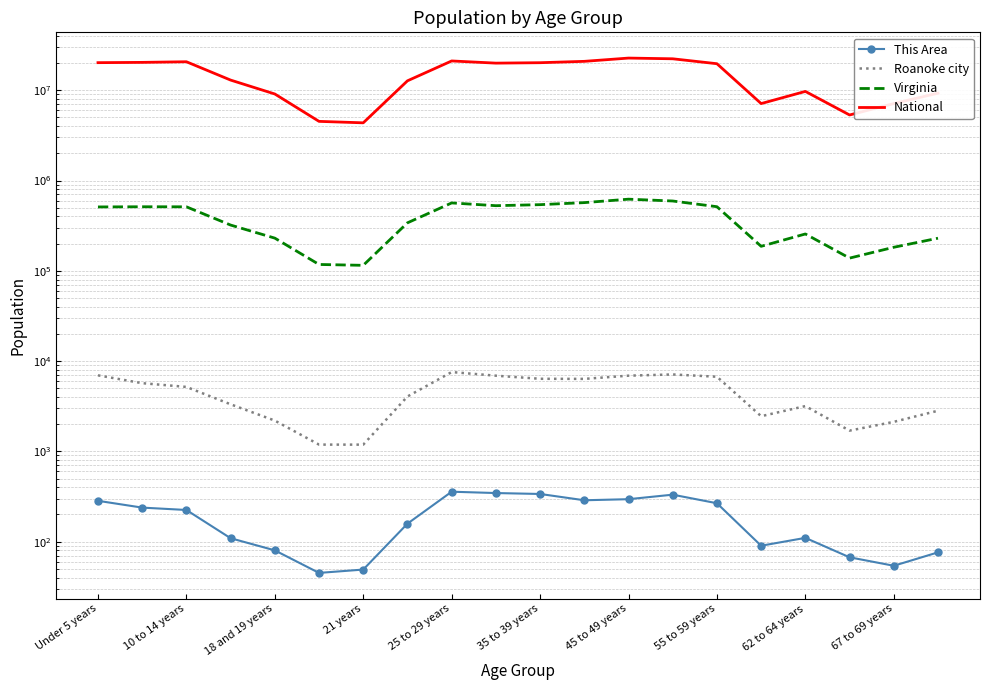

What value does the Roanoke city series have at 13, to the nearest 50?

7100